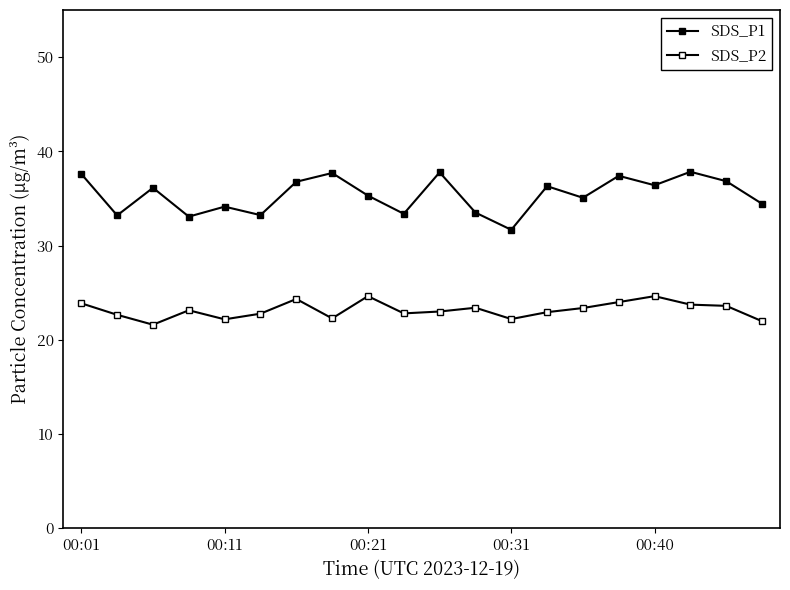

How many lines are shown in the chart?

2